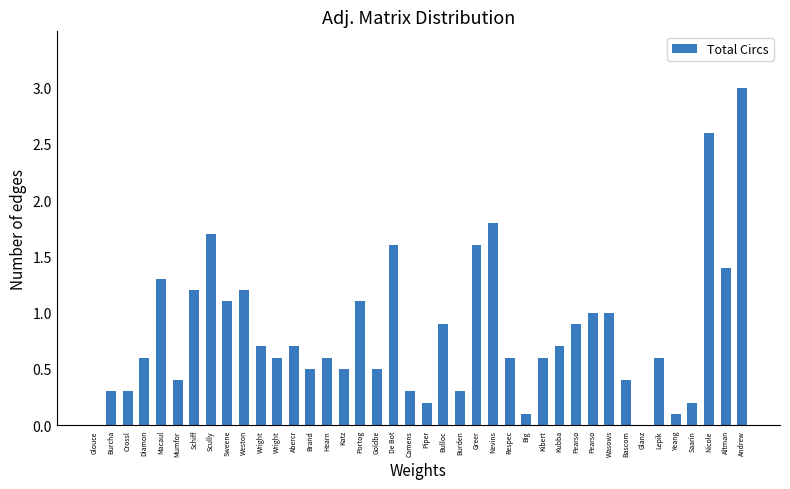

At which category does the chart reach its peak across all series?

Andrew